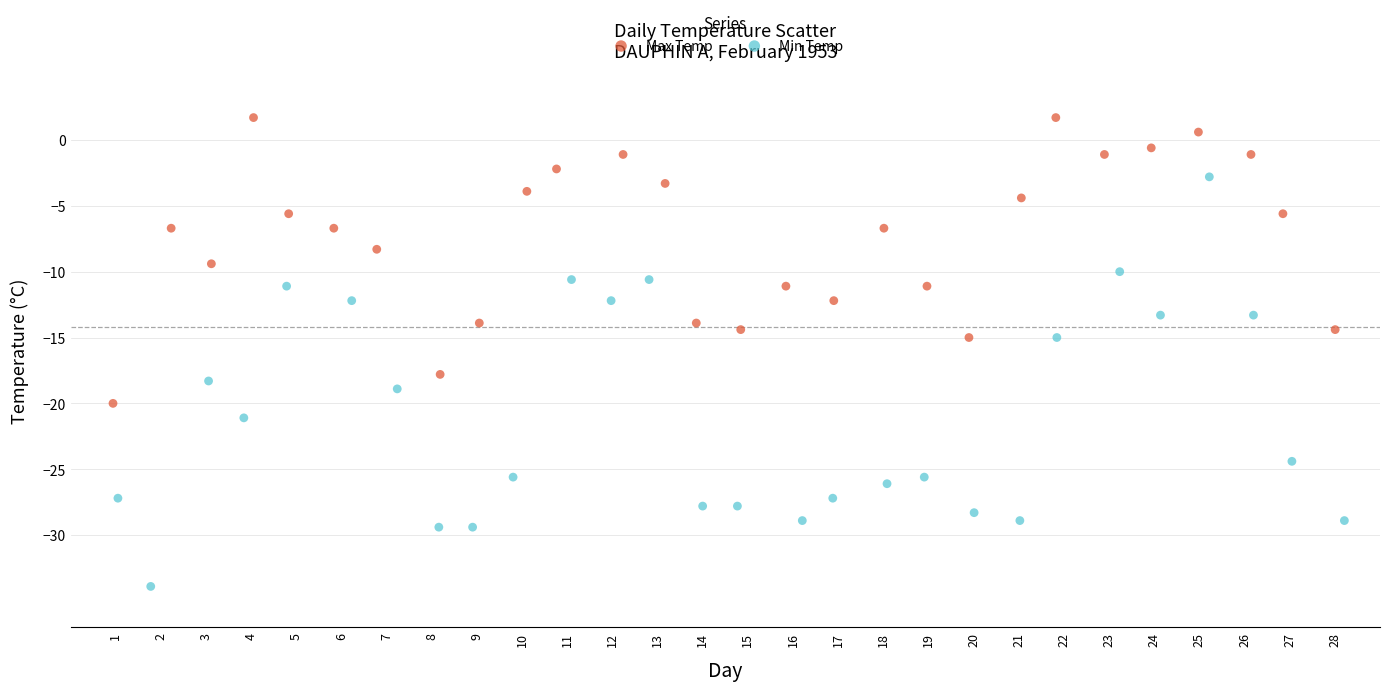

What are all the series names shown in the legend?

Max Temp, Min Temp